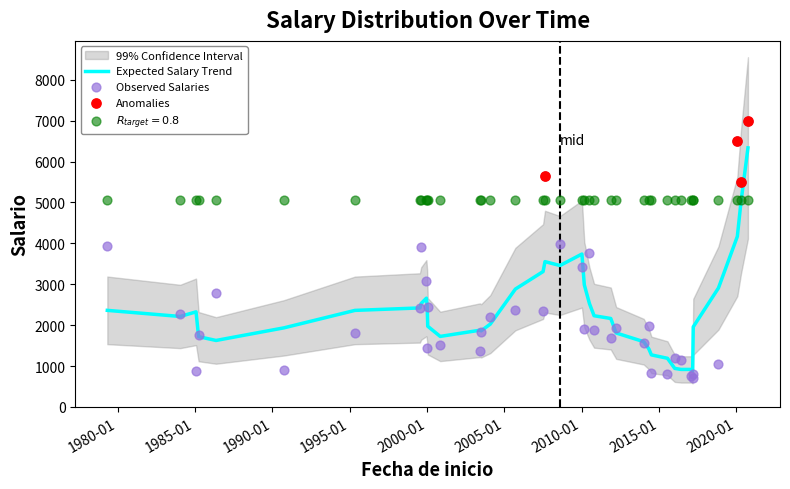

What is the maximum value for Expected Salary Trend?

6333.3